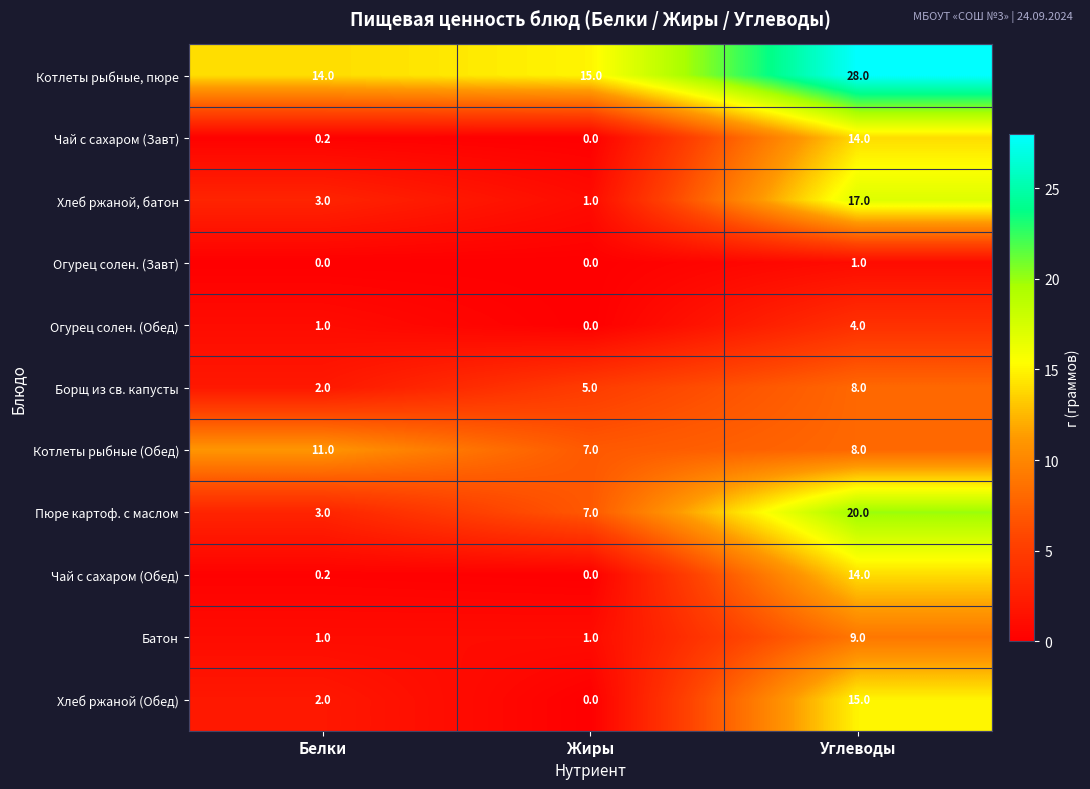

The Котлеты рыбные (Обед) series shows 2.7 at Белки. True or false?

False